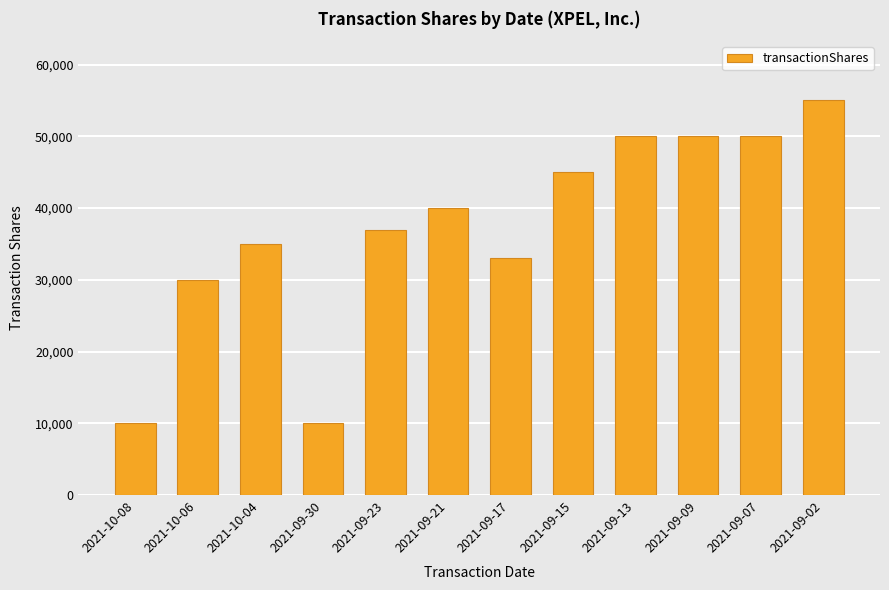

Does the chart contain stacked bars?

No